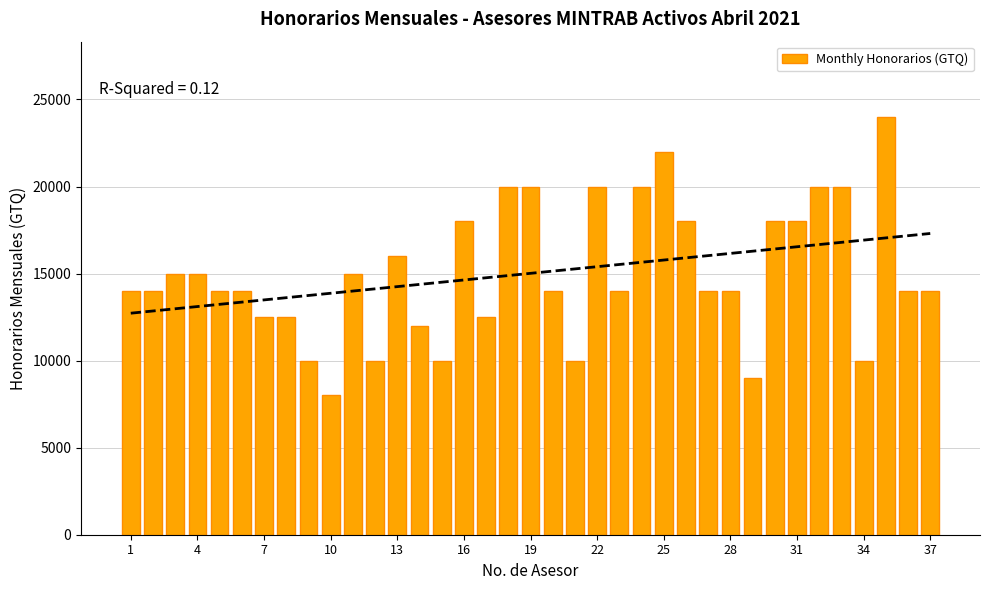

What is the average value?

15014